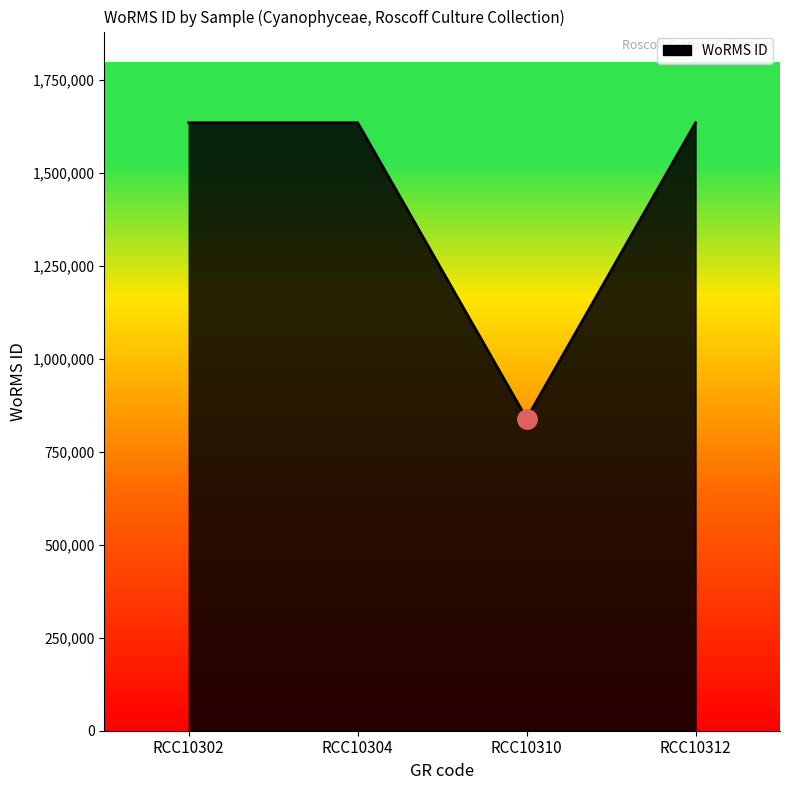

The value at RCC10310 is 1385748. True or false?

False